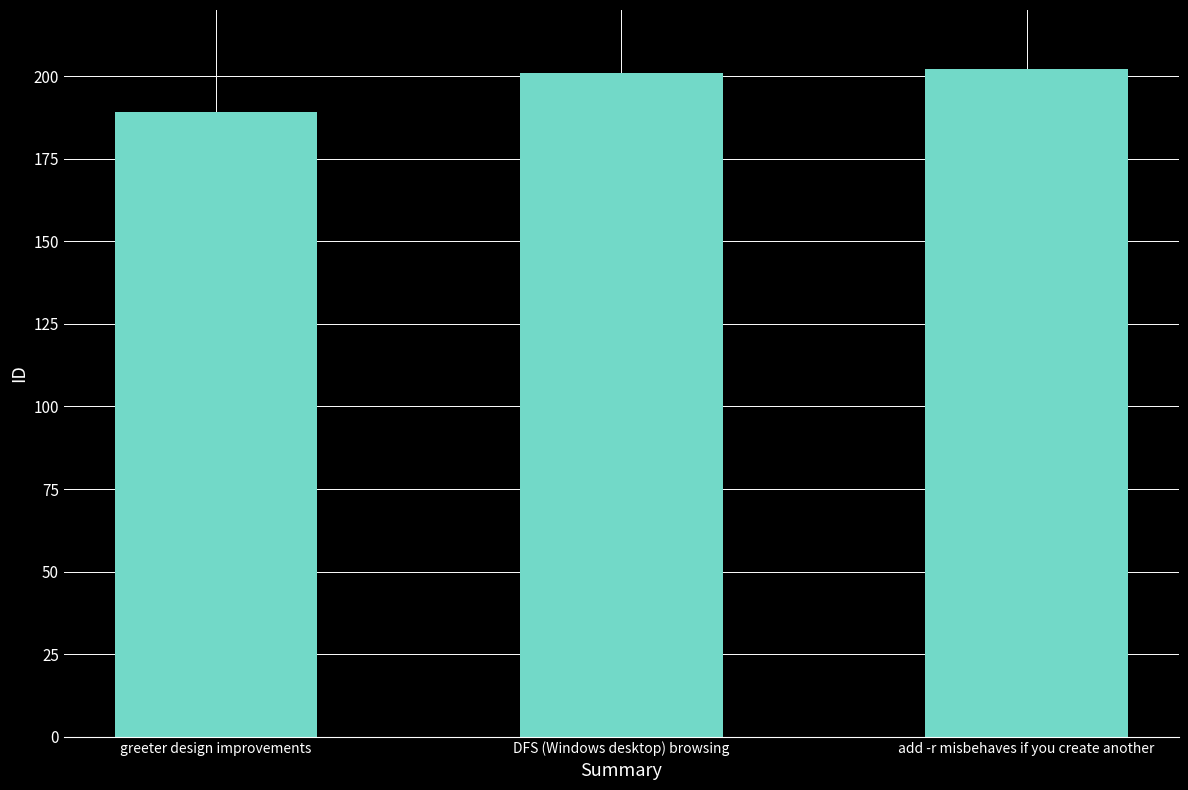

What position from the left is greeter design improvements?

1